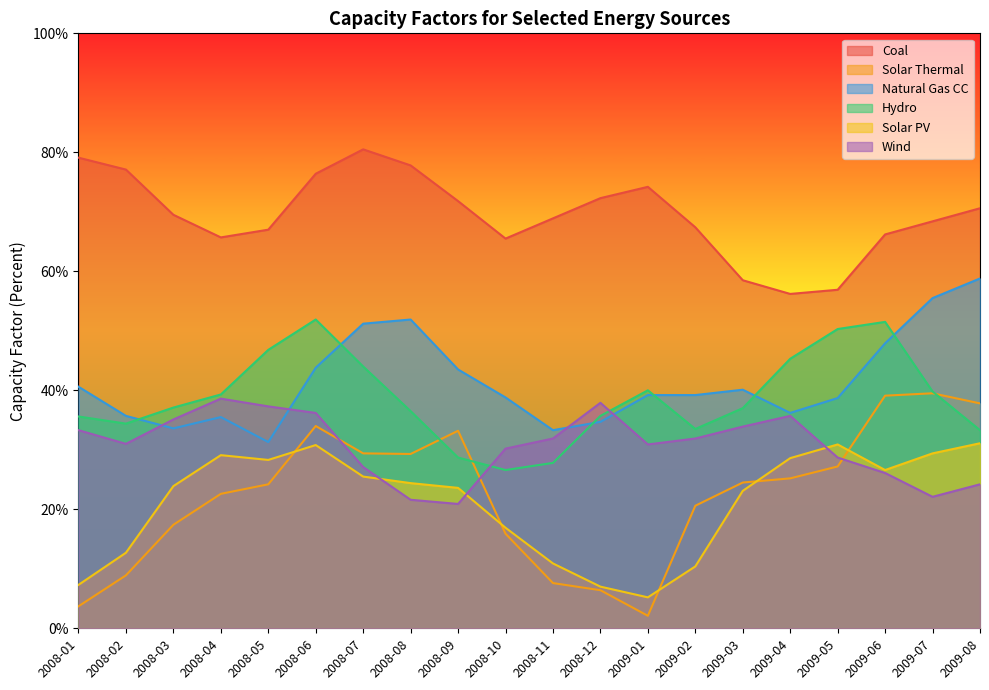

What is the minimum value shown in the chart?

2.1